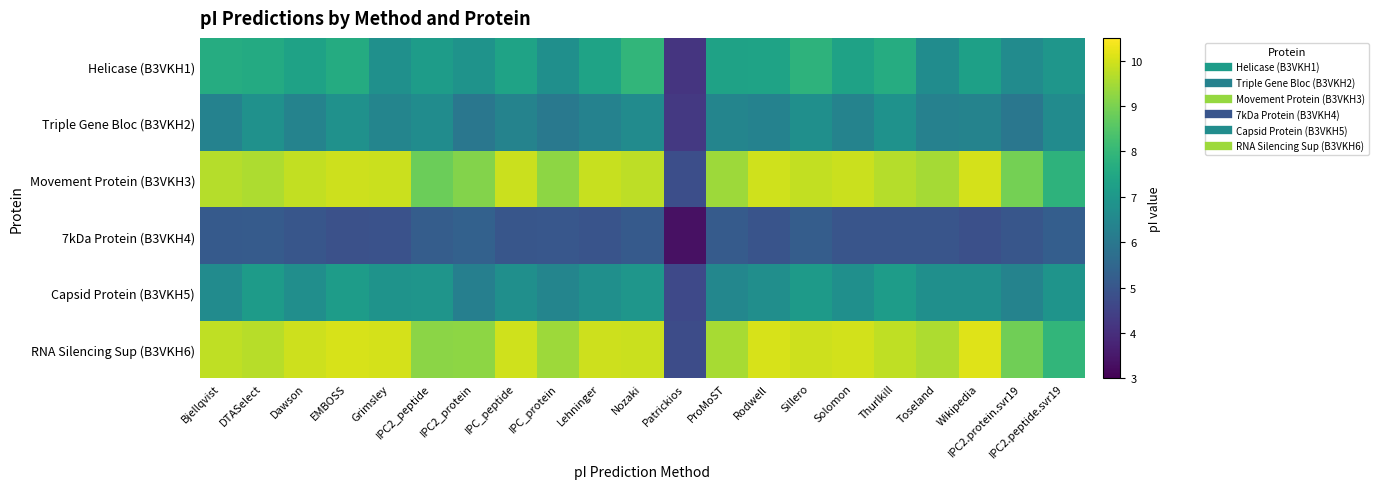

Which series has the largest range (max minus min)?

RNA Silencing Sup (B3VKH6)